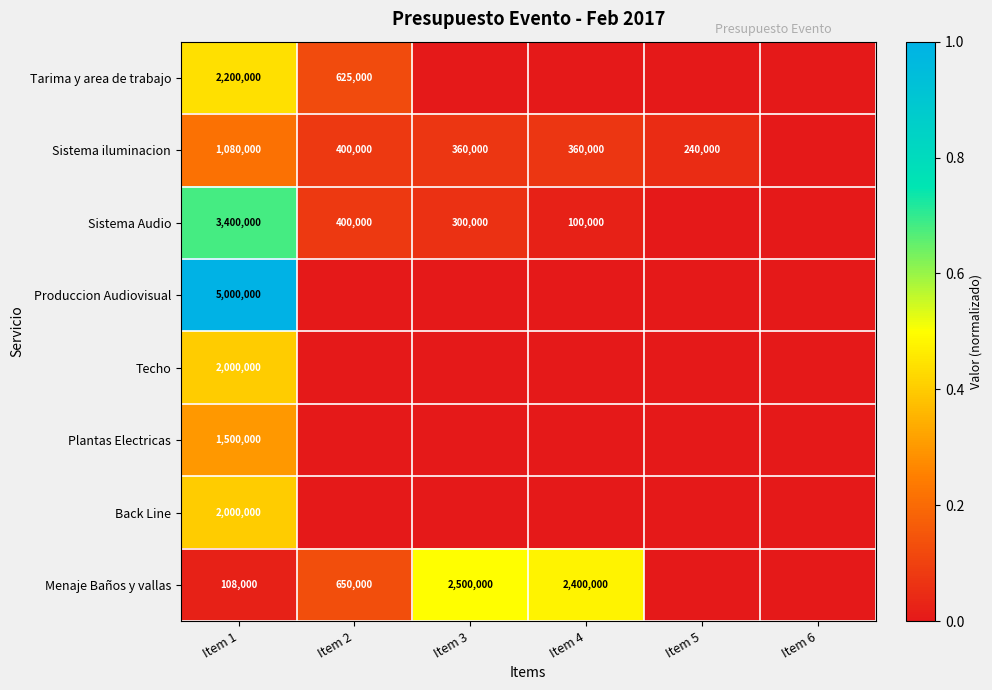

What is the total value across all series at Item 1?

17288000